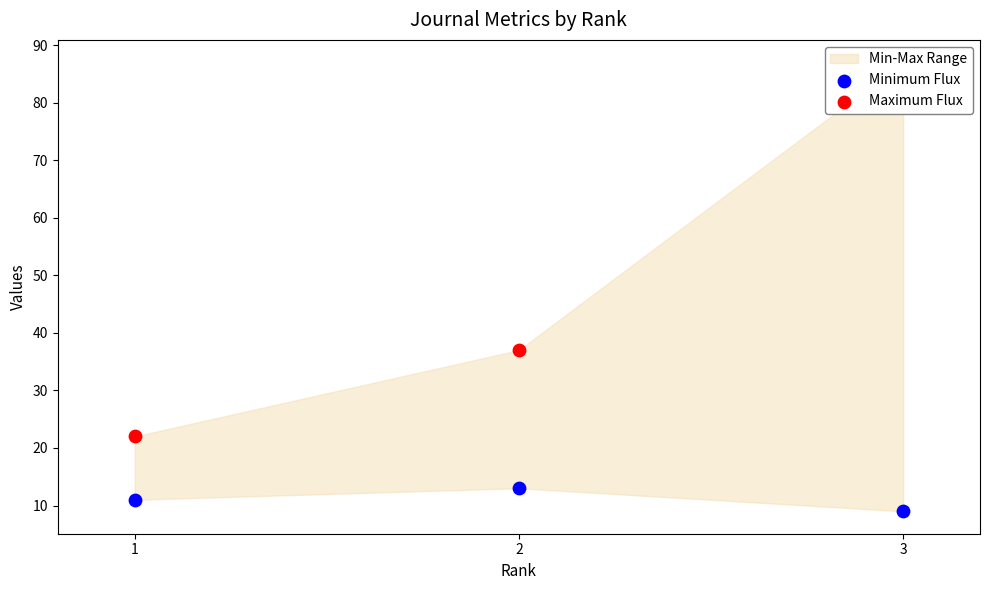

Which series contains the lowest Y value?

Minimum Flux